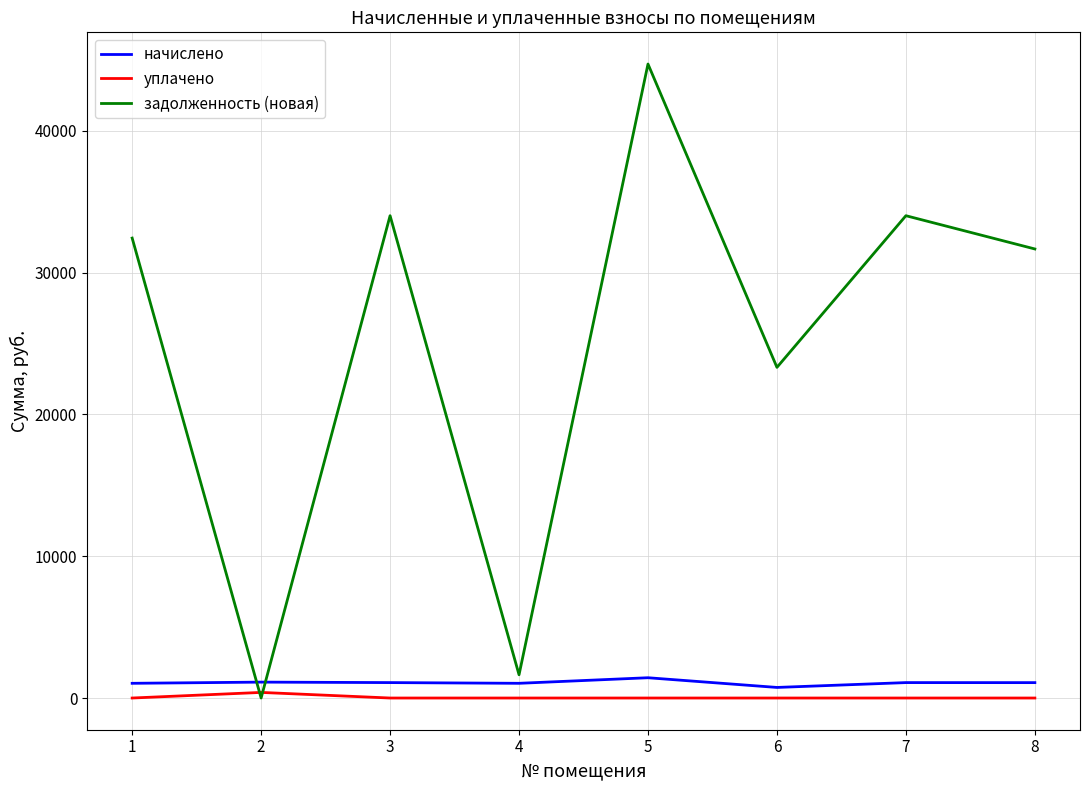

True or false: начислено and уплачено cross at least once.

False